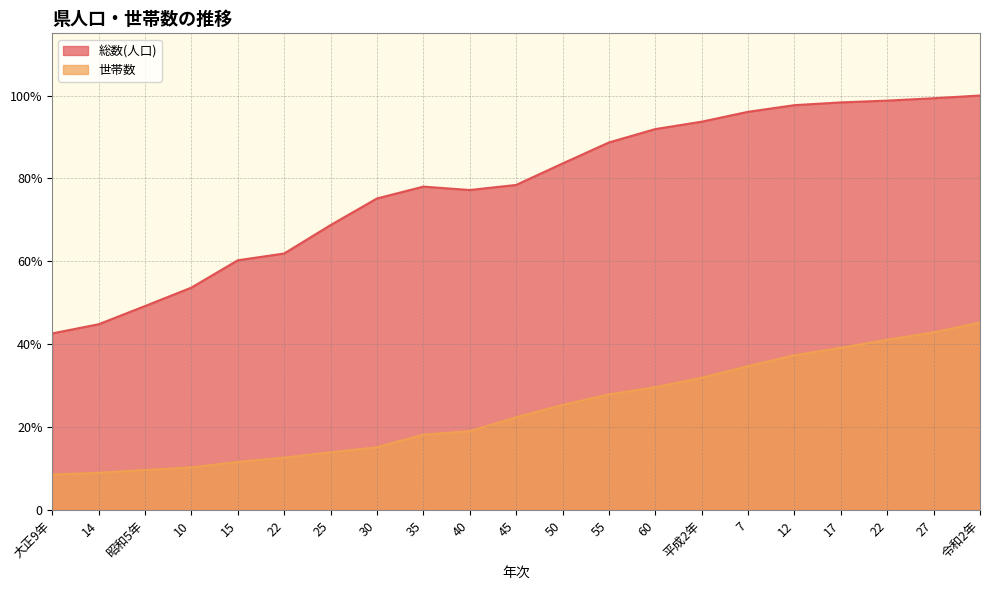

True or false: 世帯数 has more than 2 points higher than both neighbors.

False